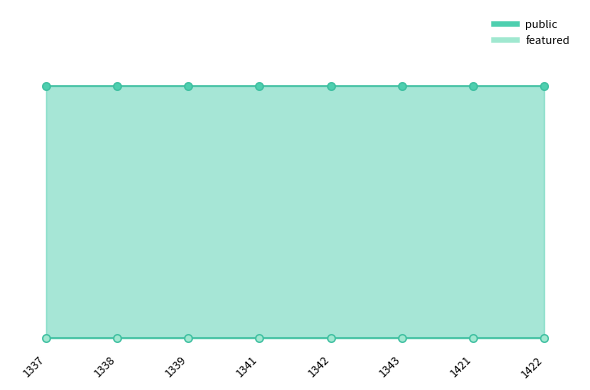

Which series has the largest total across all categories?

public